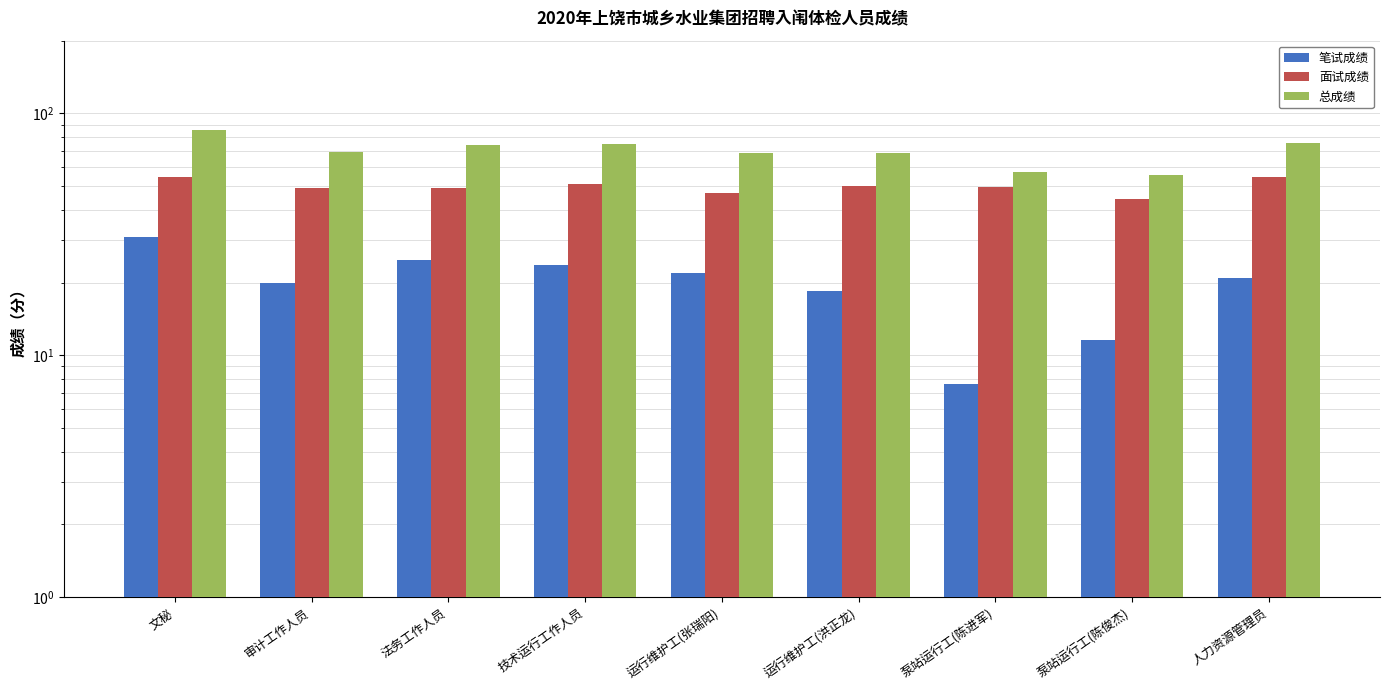

The value of 笔试成绩 at 文秘 is 49.6. True or false?

False